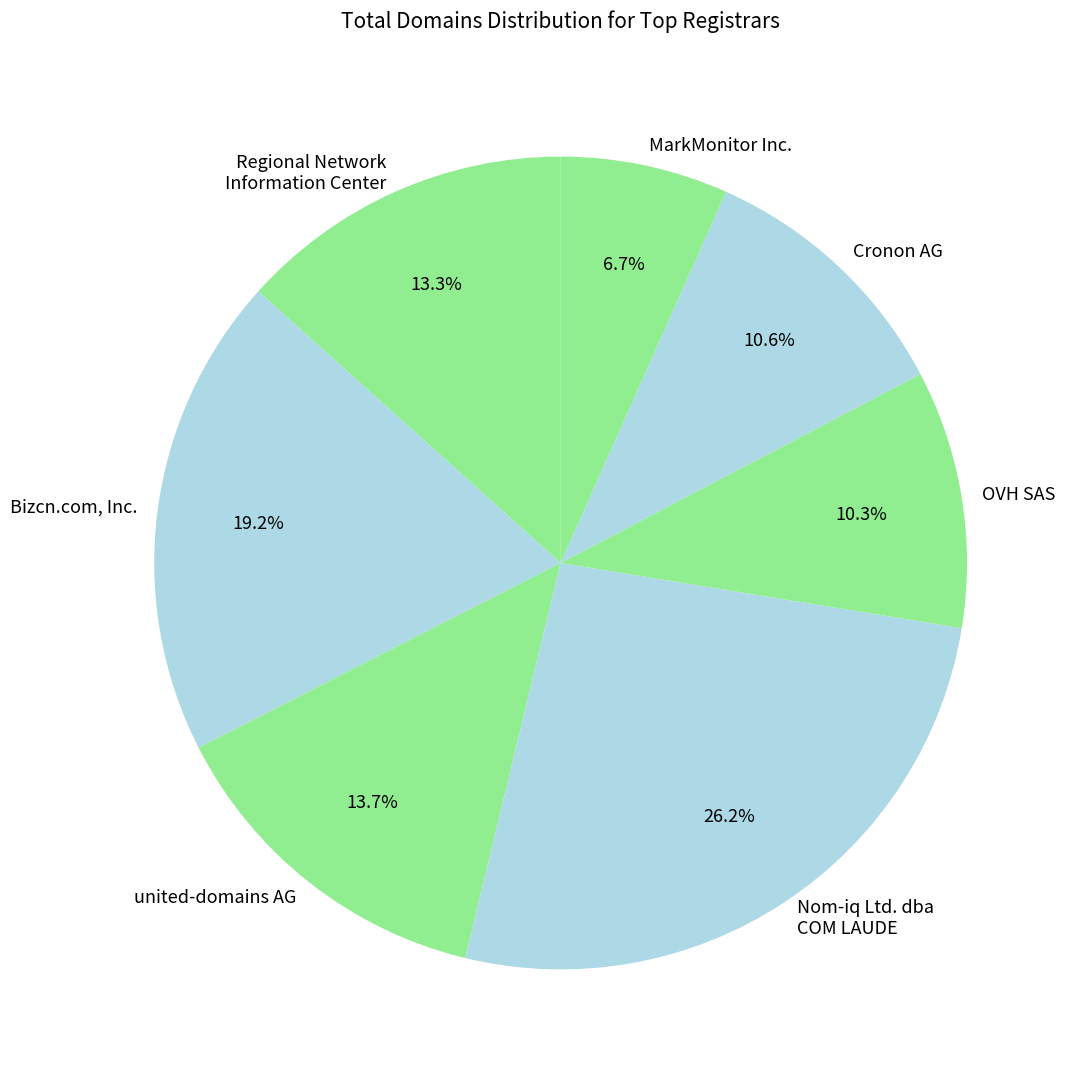

To the nearest percent, what portion does OVH SAS represent?

10%